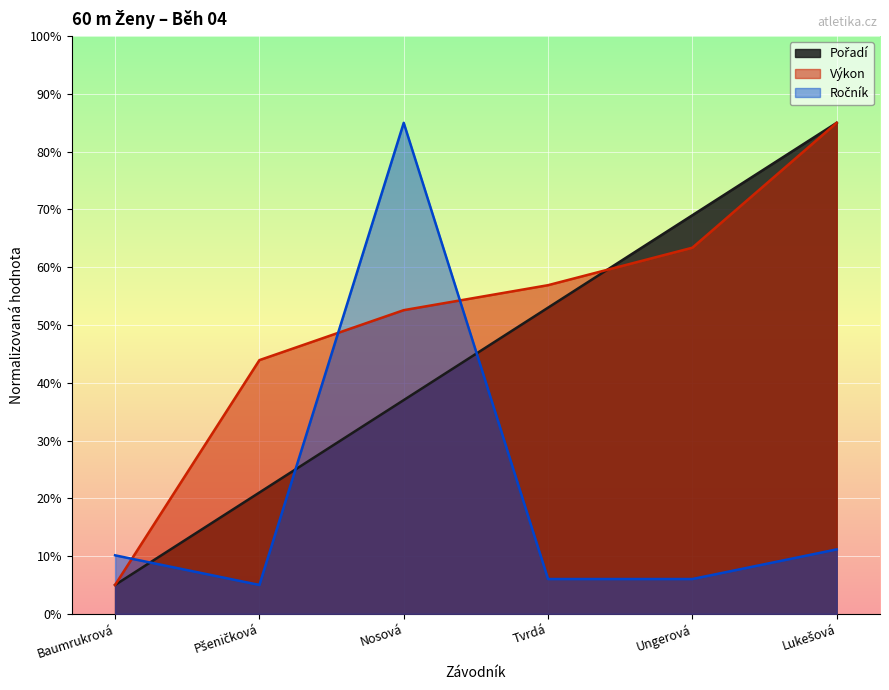

The Pořadí series shows 53.0 at Tvrdá. True or false?

True